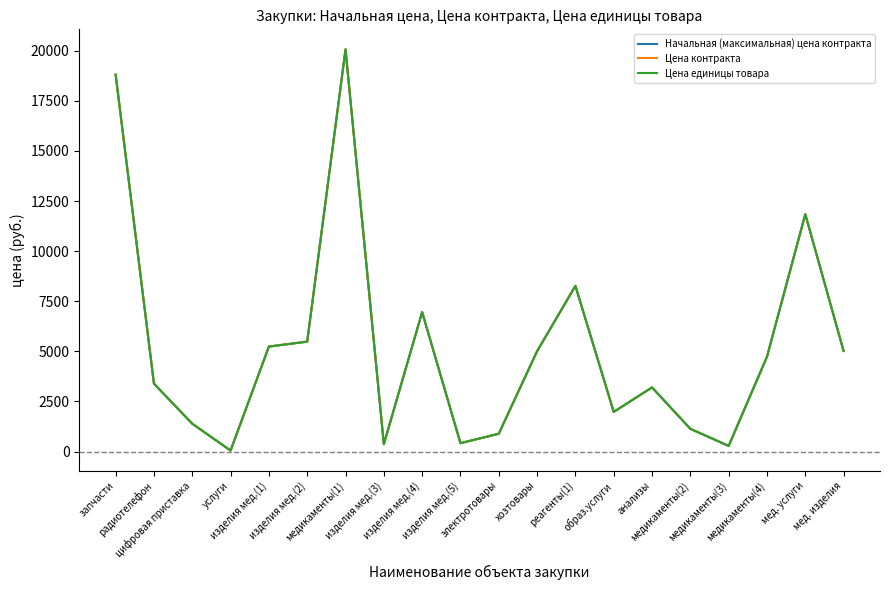

What is the difference between the Начальная (максимальная) цена контракта values at медикаменты(4) and изделия мед.(5)?

4313.7